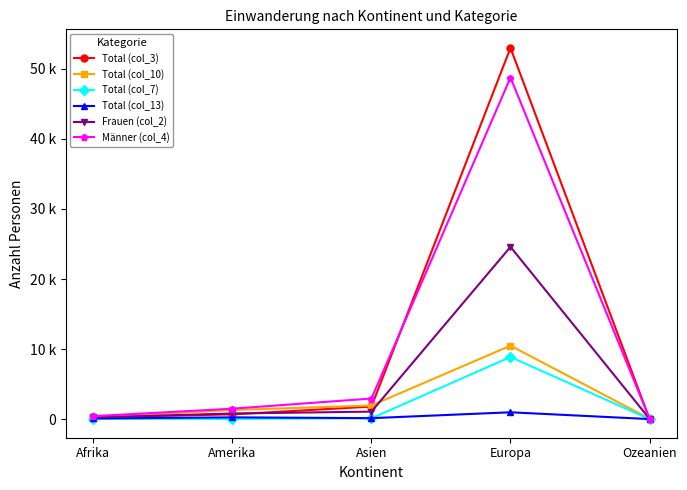

Is this an area chart (filled region under the line)?

No